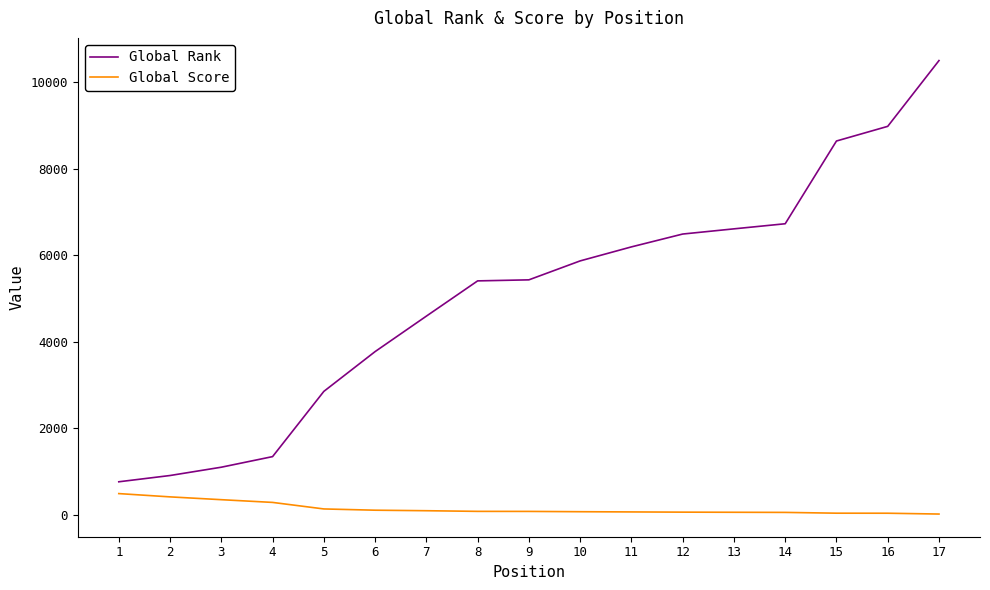

True or false: Global Rank and Global Score cross at least once.

False